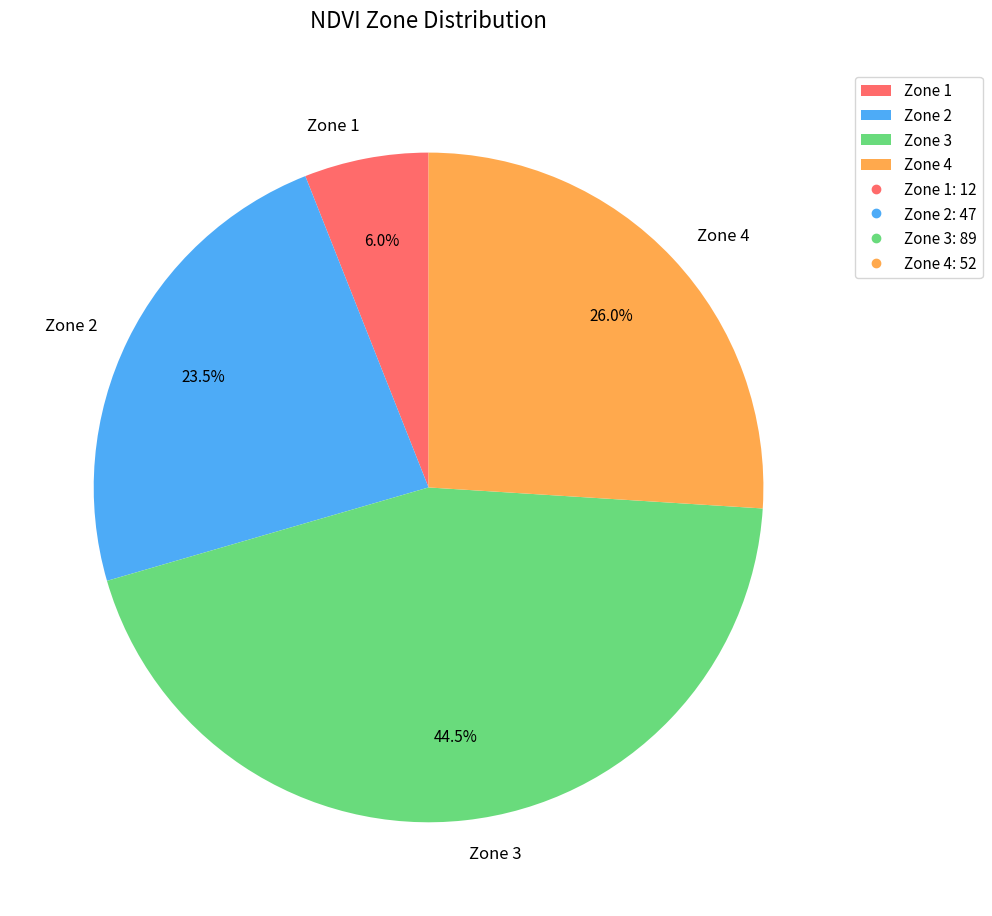

To the nearest percent, what percentage of the pie is Zone 1?

6%